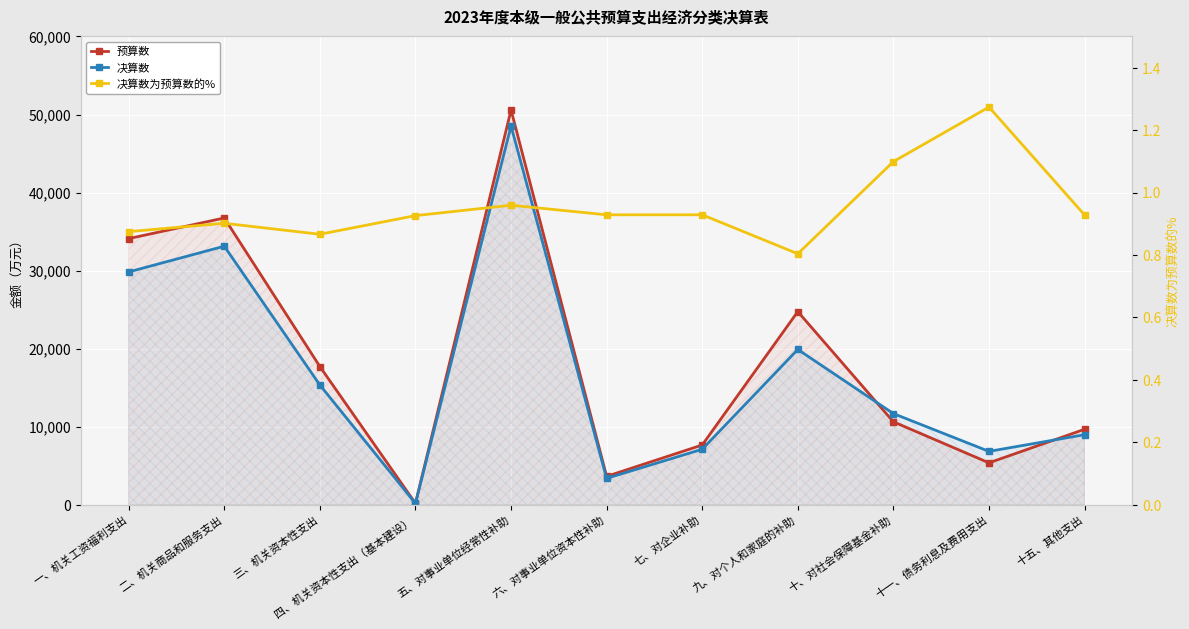

The 预算数 series shows 17703.0 at 三、机关资本性支出. True or false?

True